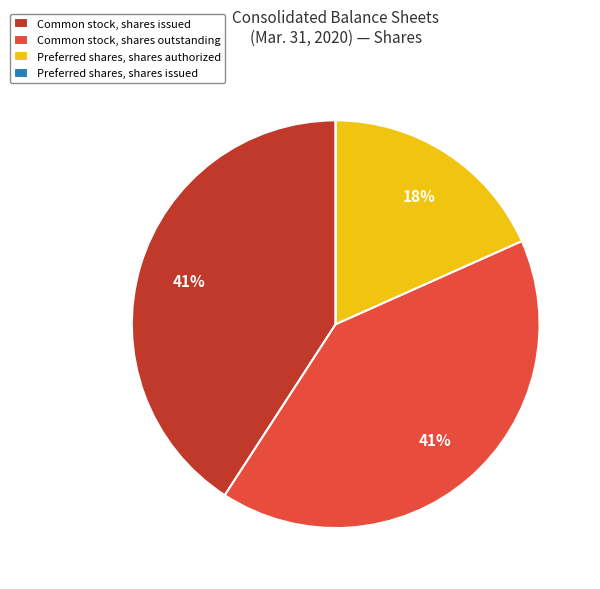

Is it true that Common stock, shares issued is 55% of the pie?

False